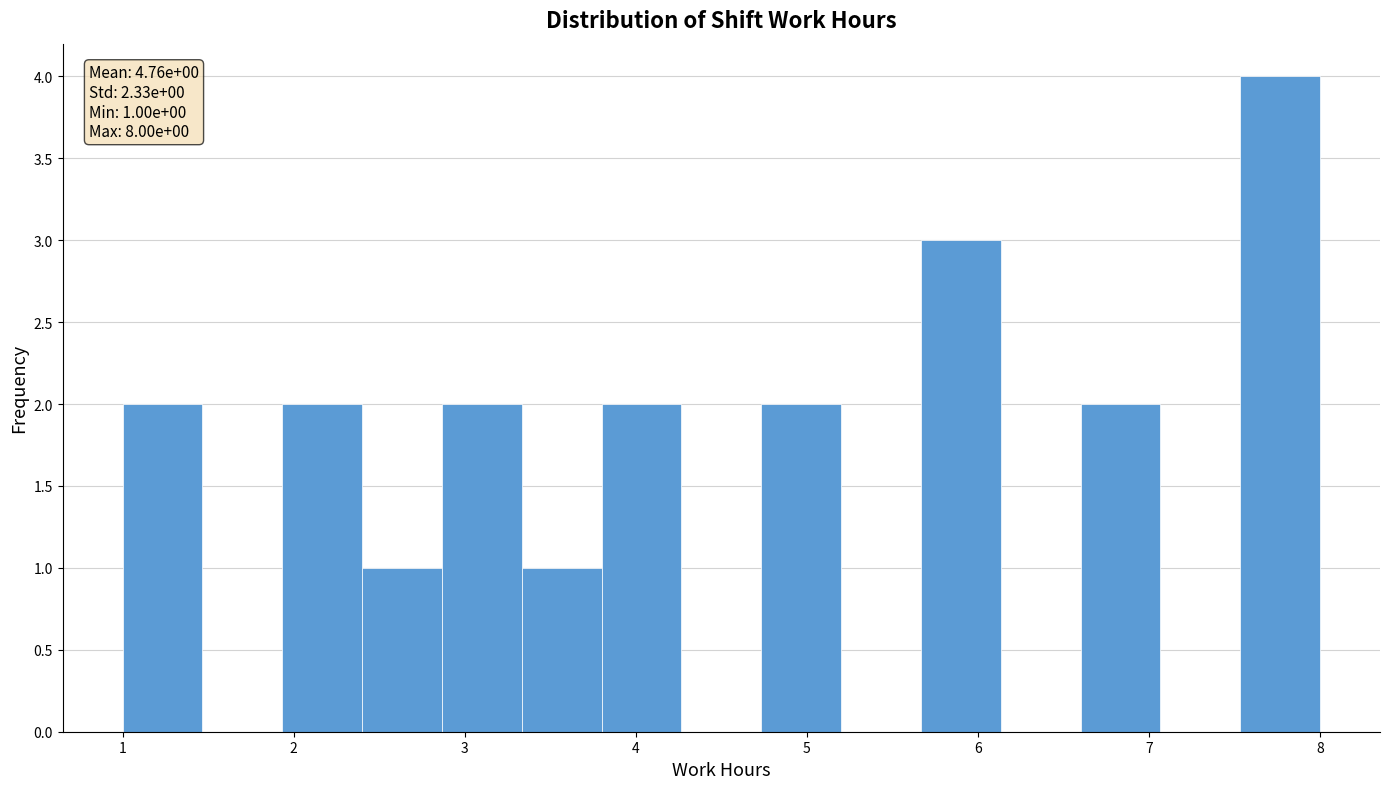

Over which range of the x-axis is the bar tallest?

7.5 to 8.0